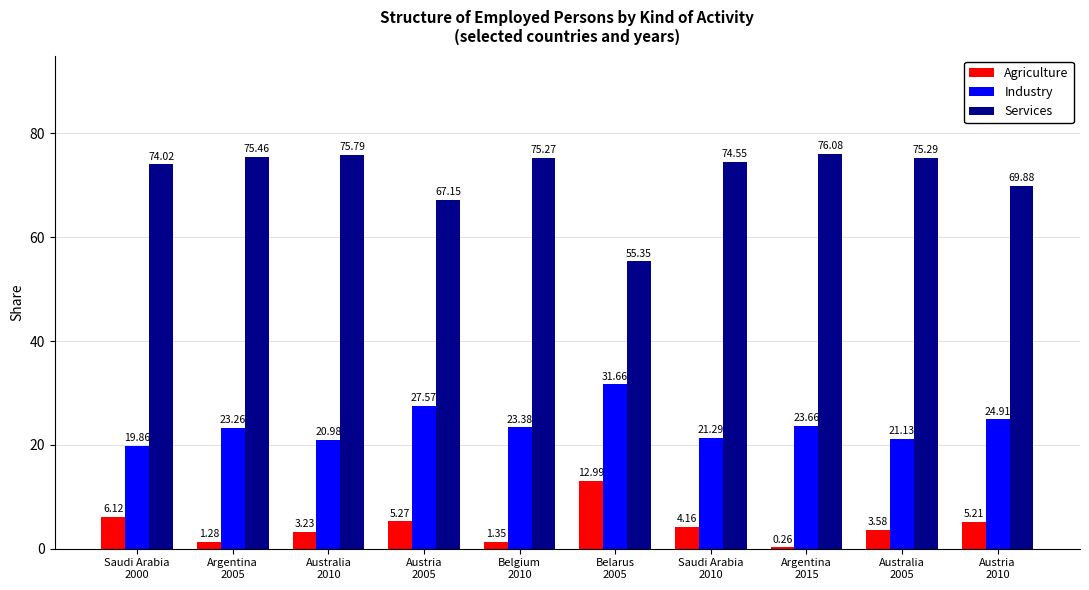

Which label corresponds to the largest value in the chart?

Argentina
2015